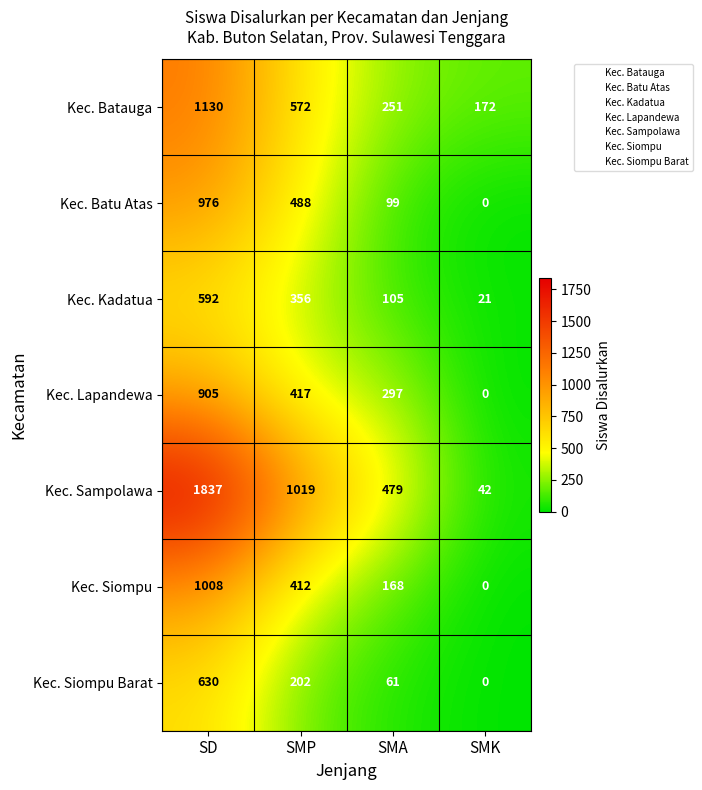

The value of Kec. Sampolawa at SMK is 42. True or false?

True